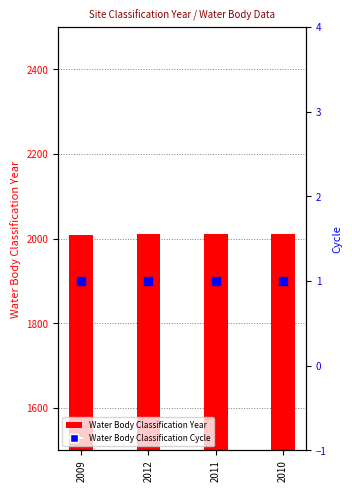

Is the value of Water Body Classification Cycle at 2009 greater than the value of Water Body Classification Year at 2012?

No